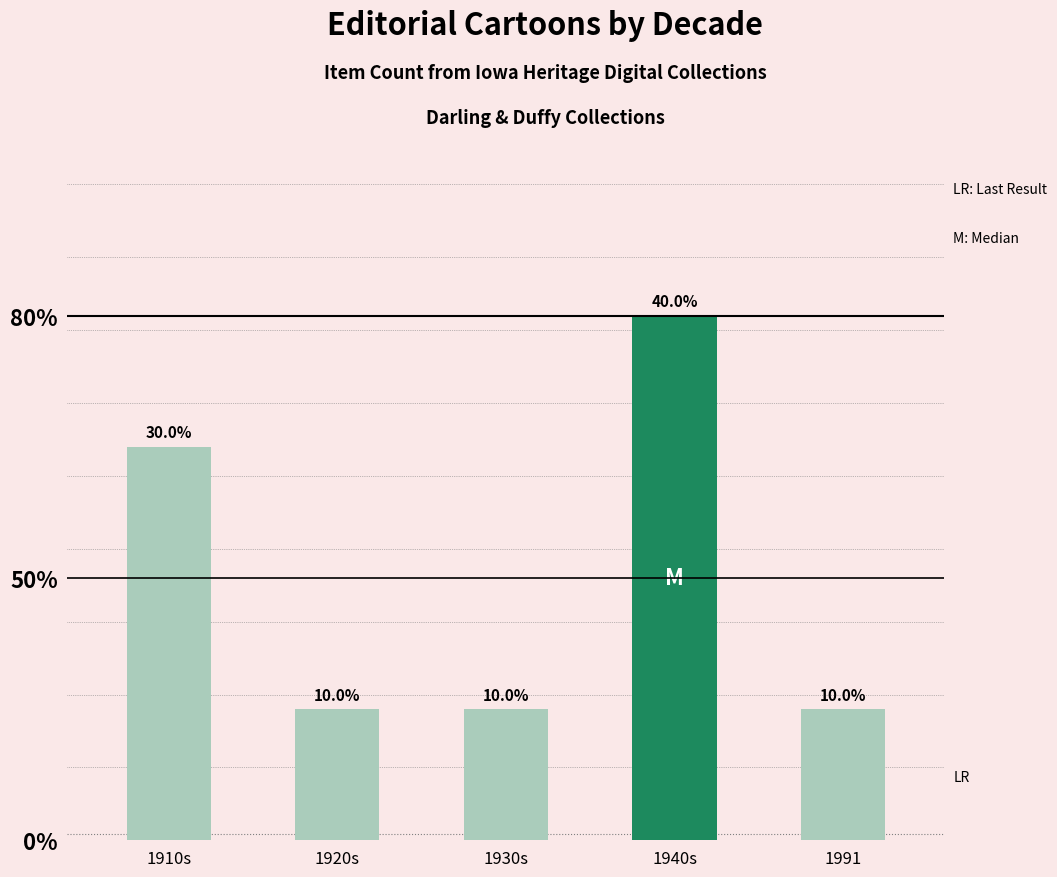

Are the bars horizontal?

No